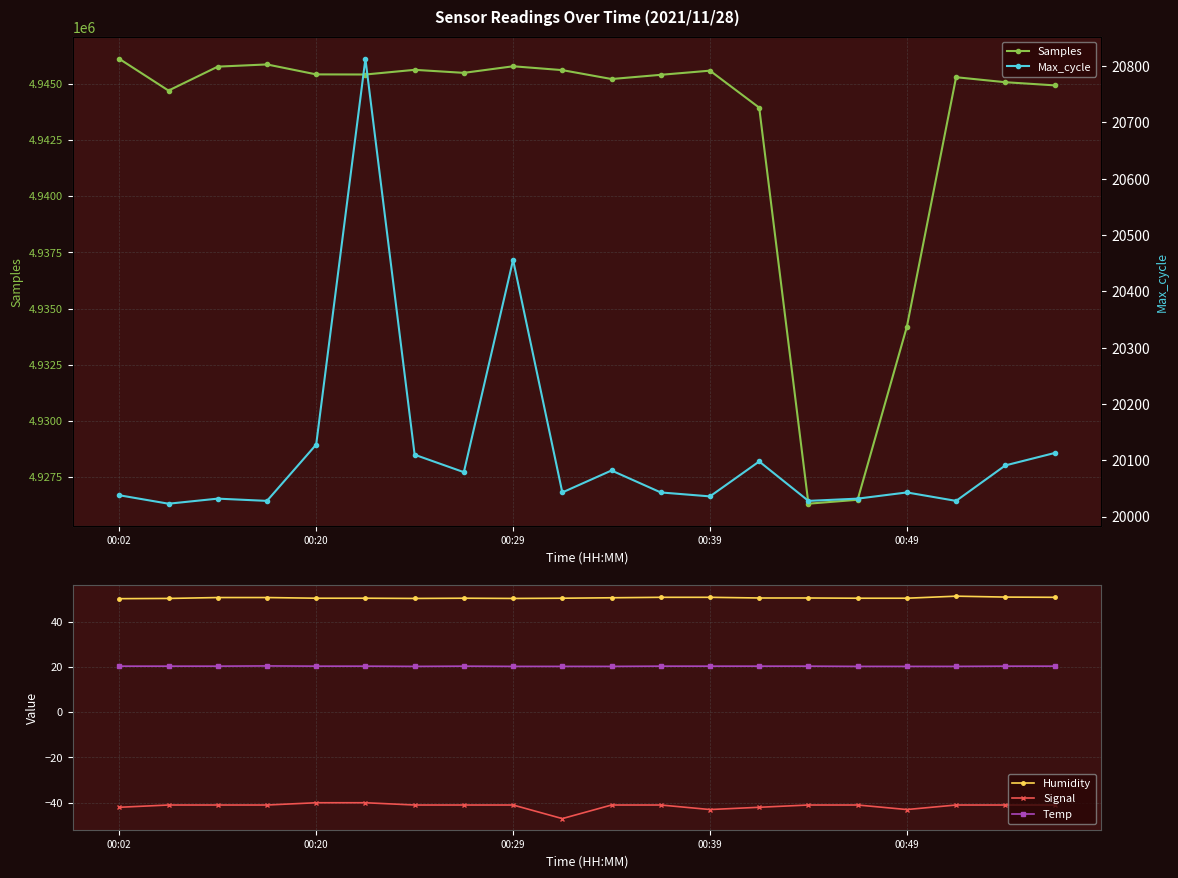

What is the maximum value for Samples?

4946107